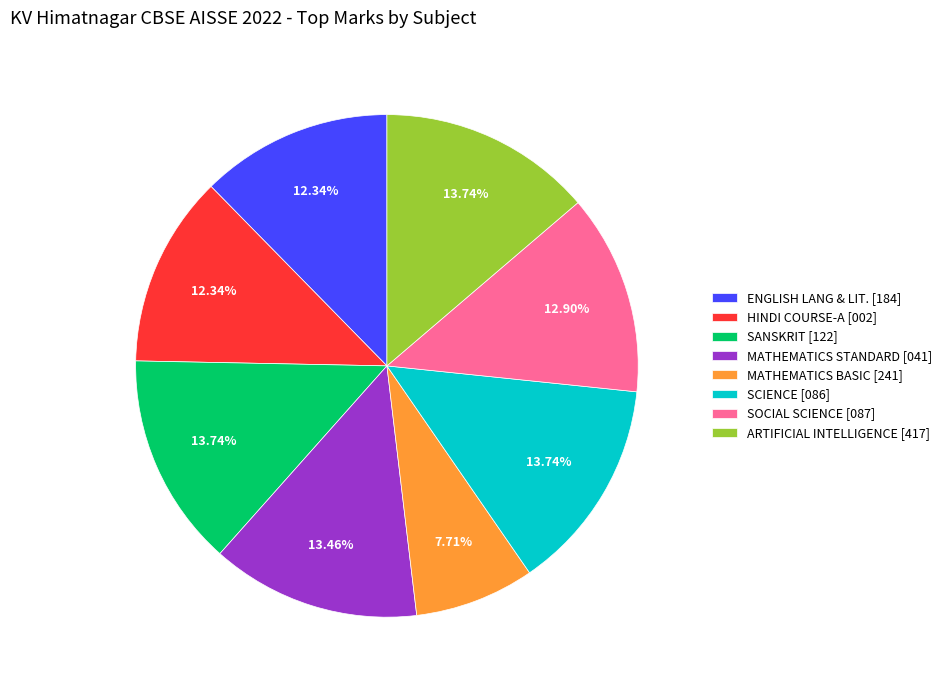

How many slices are in this pie chart?

8